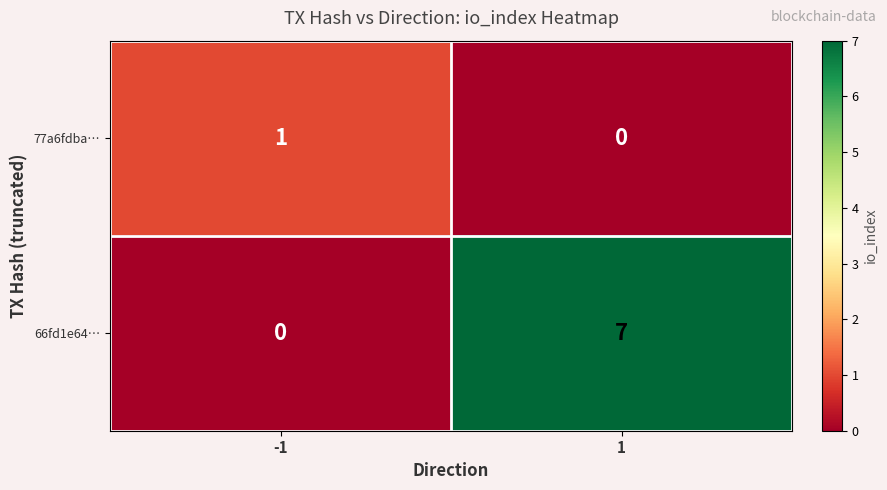

How many values in 77a6fdba… are above zero?

1